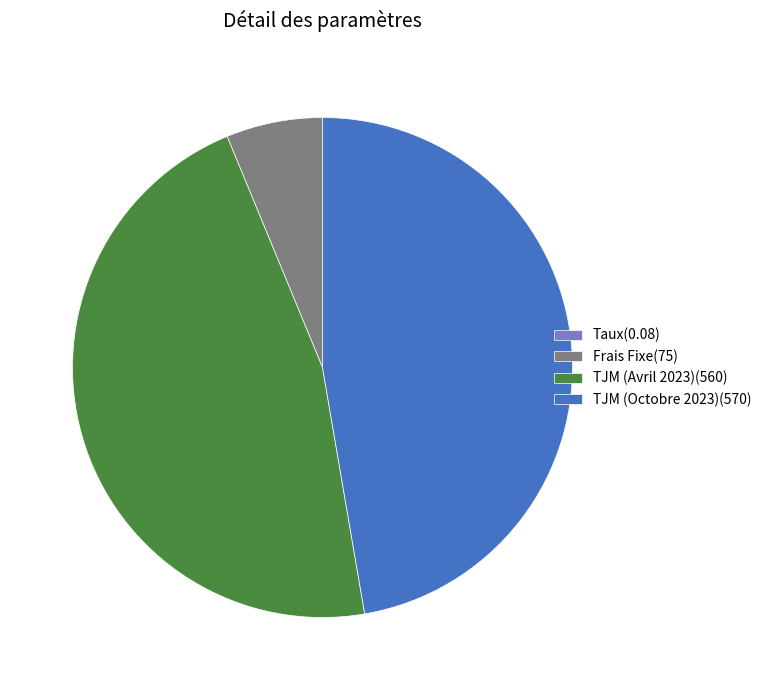

Between Frais Fixe(75) and TJM (Avril 2023)(560), which is larger?

TJM (Avril 2023)(560)